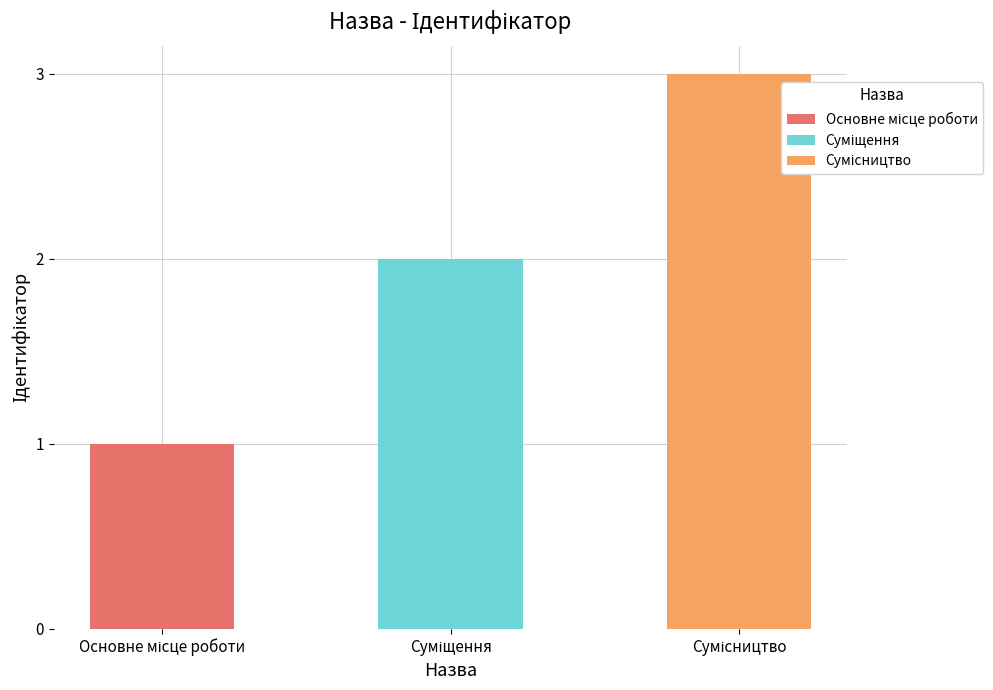

Read the value at Сумісництво.

3